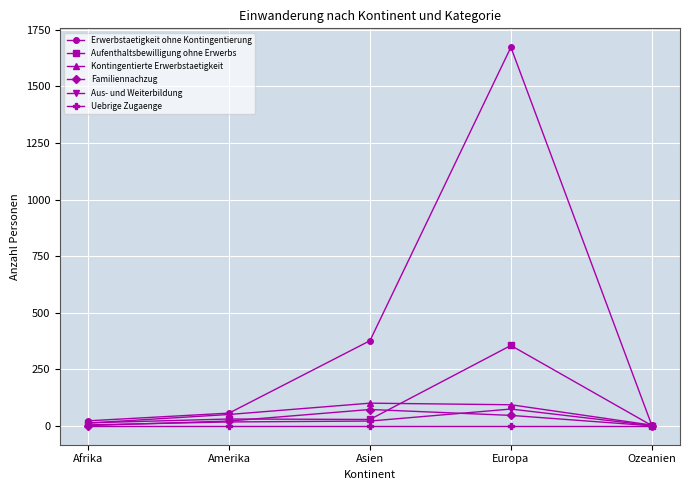

True or false: Kontingentierte Erwerbstaetigkeit has more than 0 points higher than both neighbors.

True